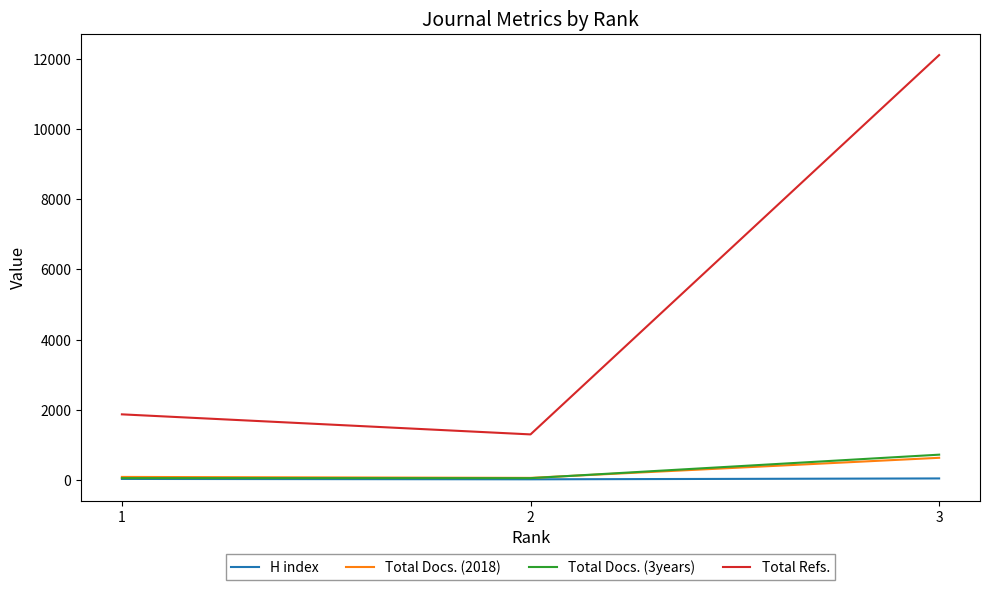

What is the approximate value of Total Refs. at 3?

12114